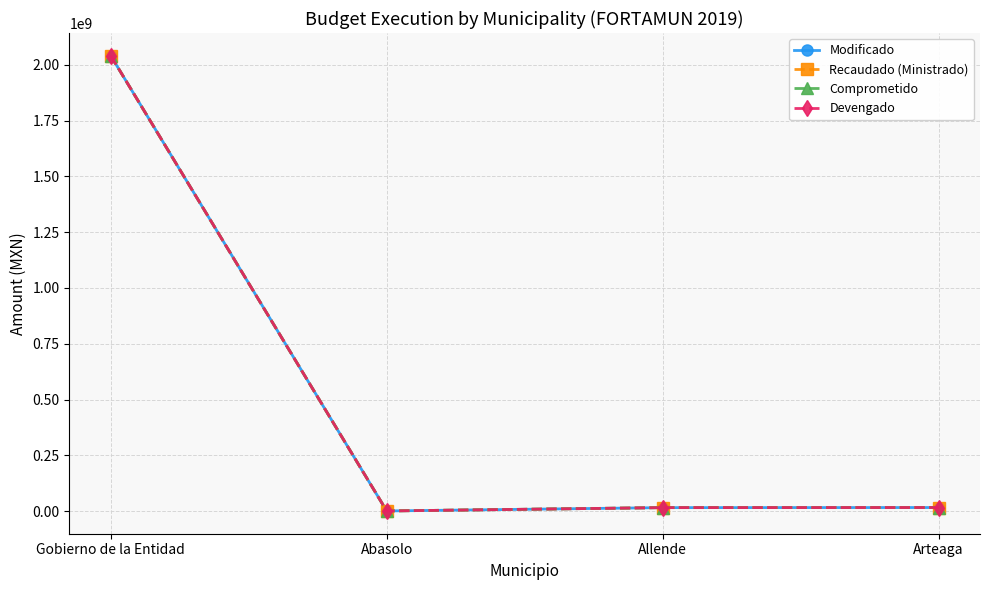

True or false: Comprometido has more than 0 points higher than both neighbors.

False